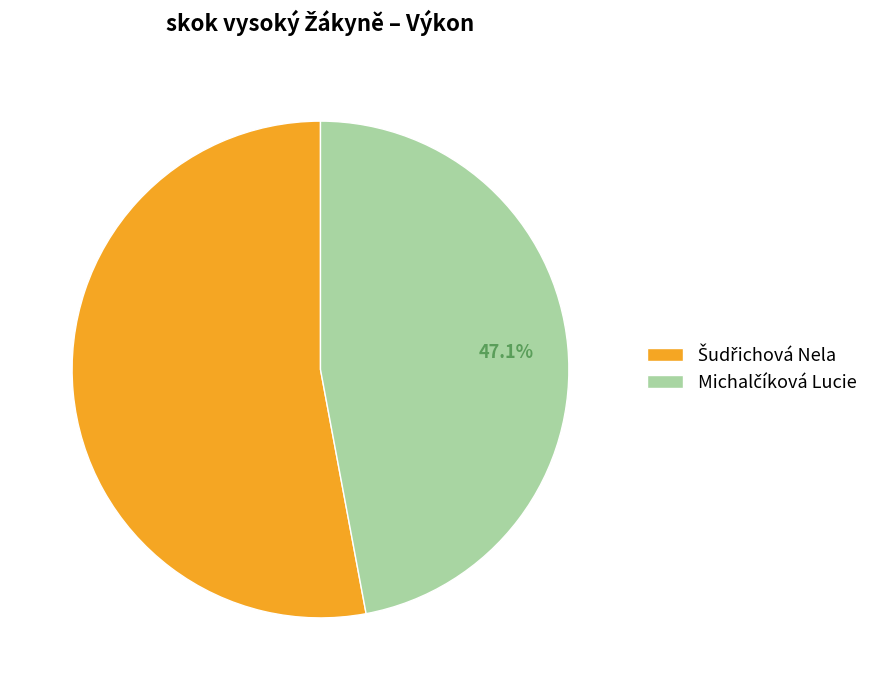

Does any single category account for the majority?

Yes